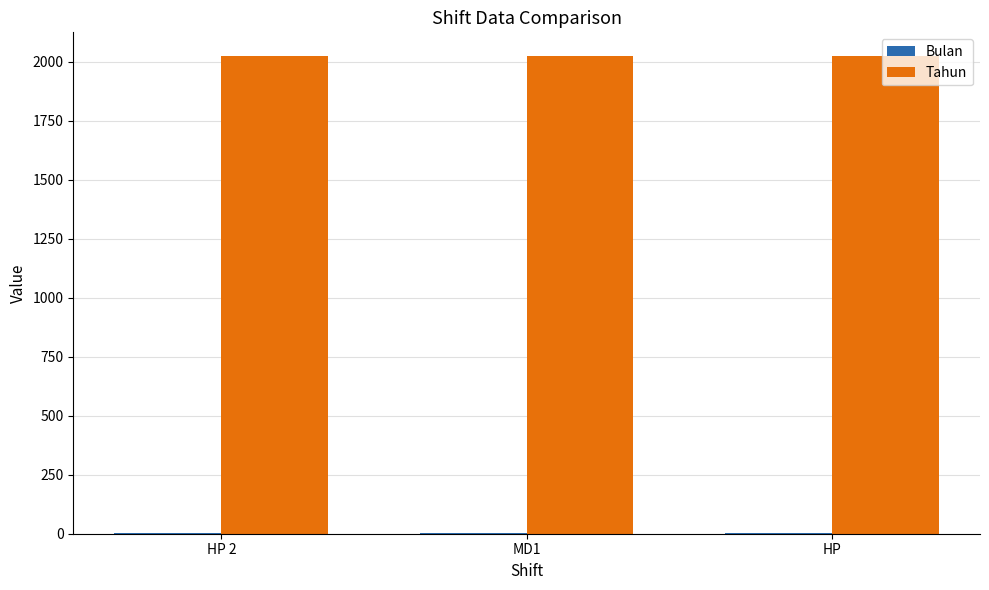

What is the maximum value shown in the chart?

2024